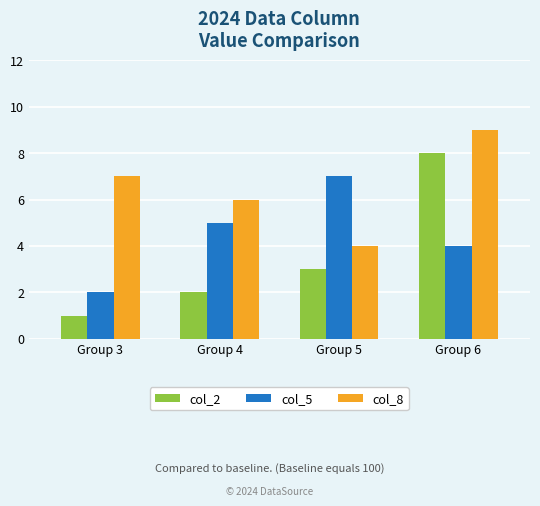

What is the value of the col_5 bar at the 2nd from the left?

5